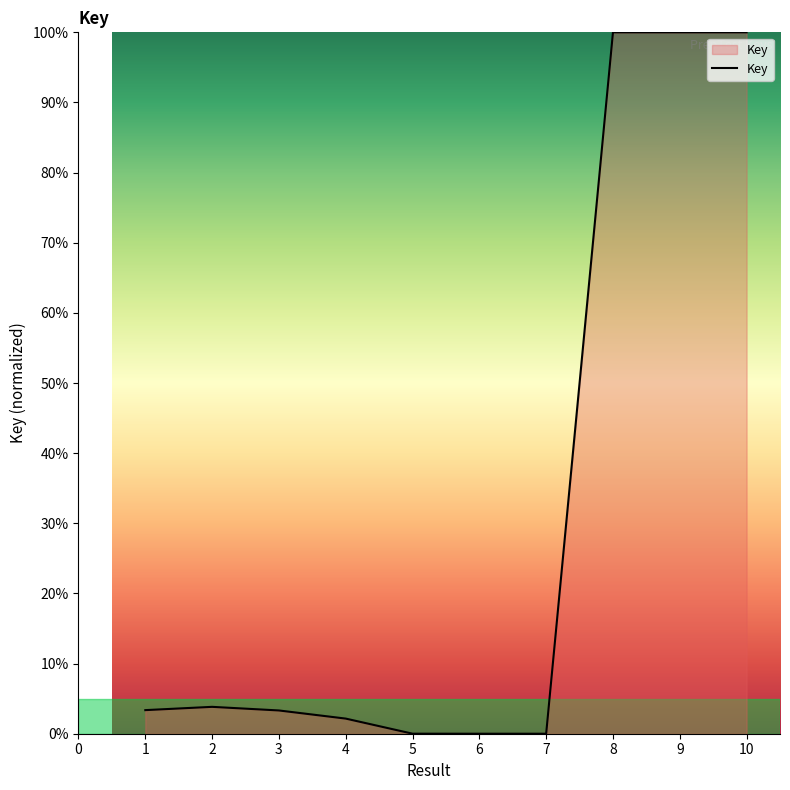

What is the difference between the maximum and minimum values?

100.0